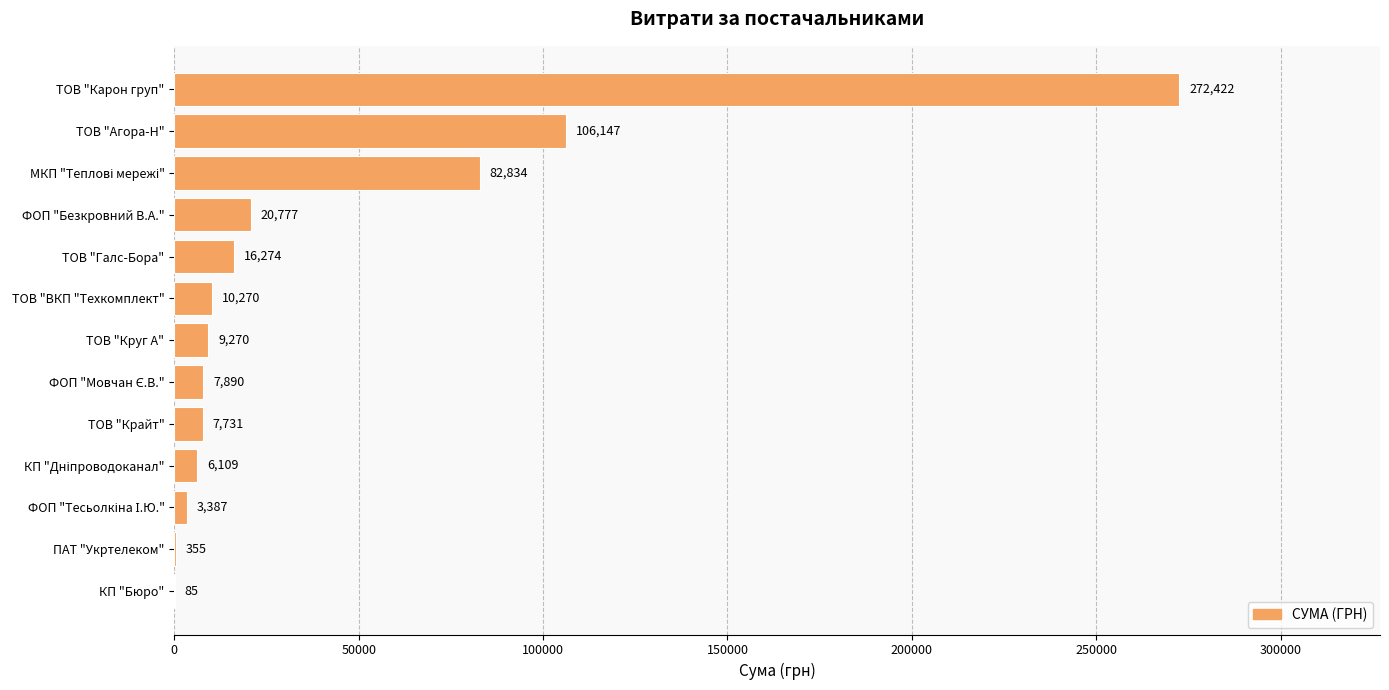

Which has a higher value, ПАТ "Укртелеком" or ТОВ "Карон груп"?

ТОВ "Карон груп"